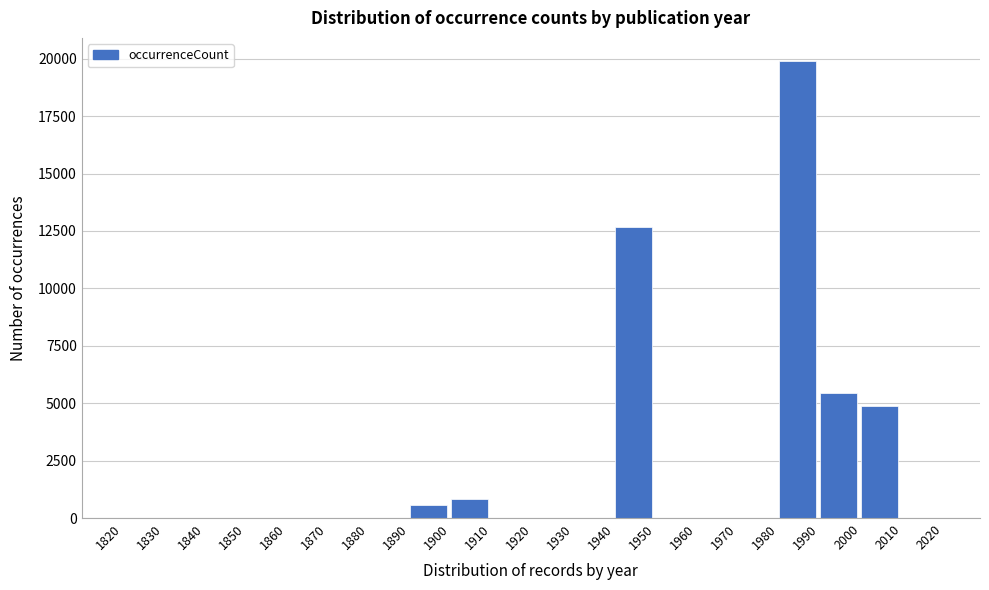

What is the change in value from 1970 to 1980?

+19910